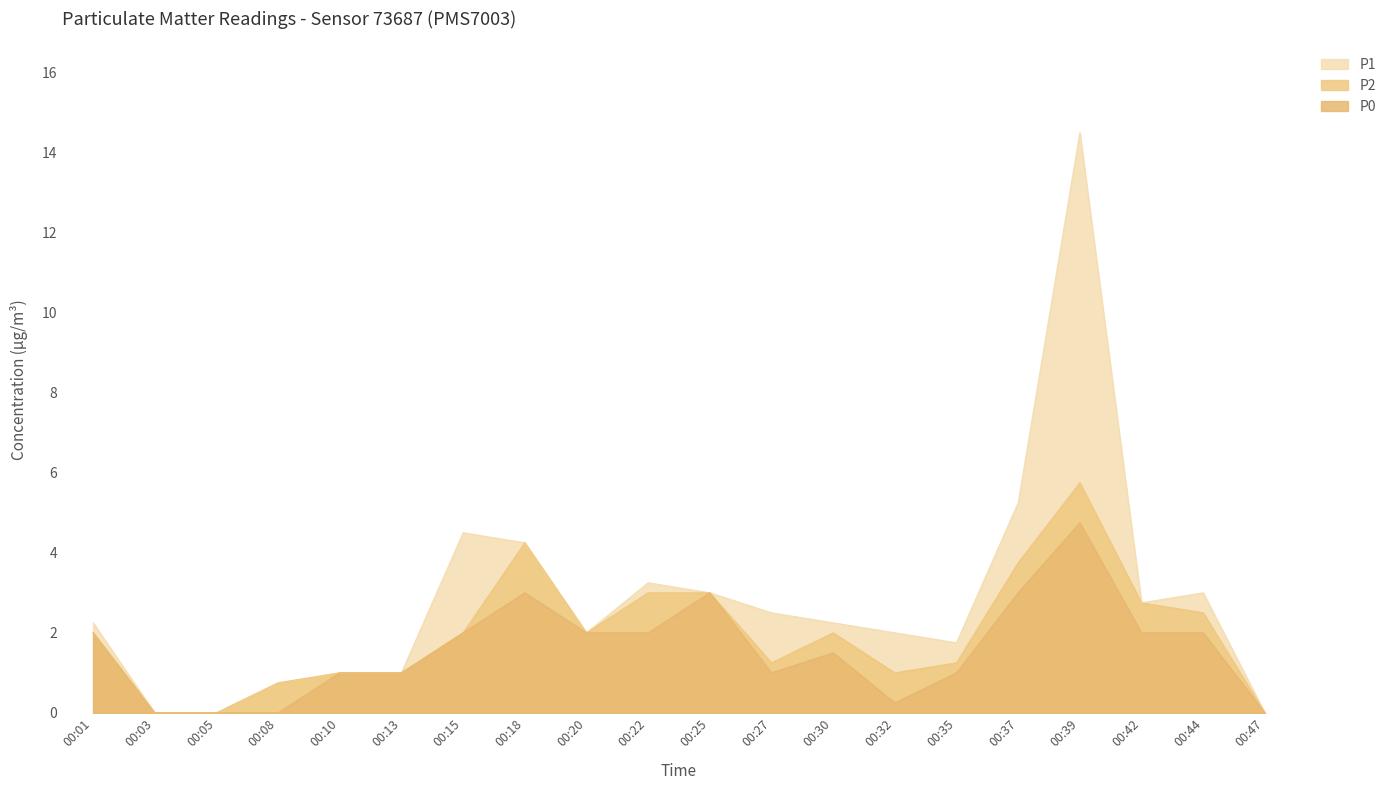

Is it true that P0 equals 1.5 at 00:30?

True